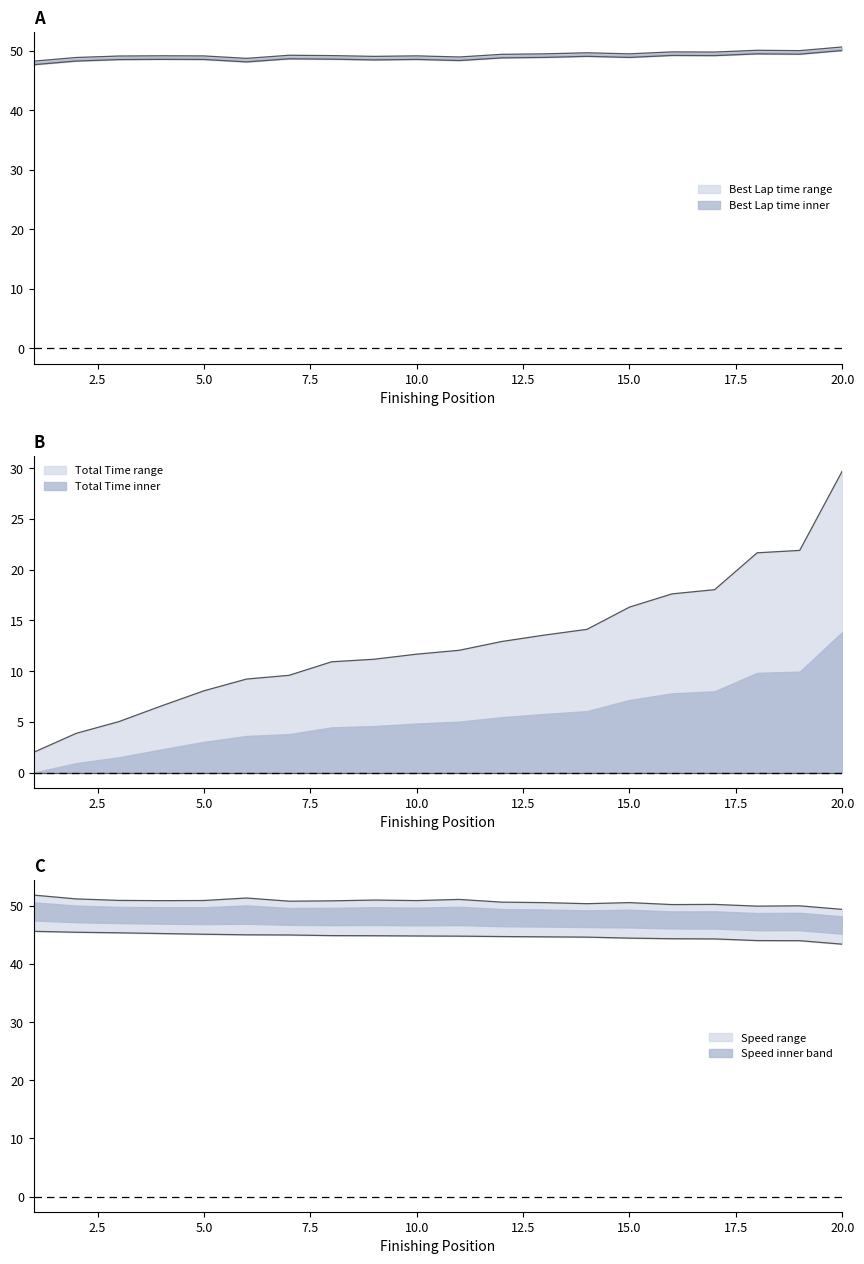

What is the difference between the highest and lowest values at 12?

37.7